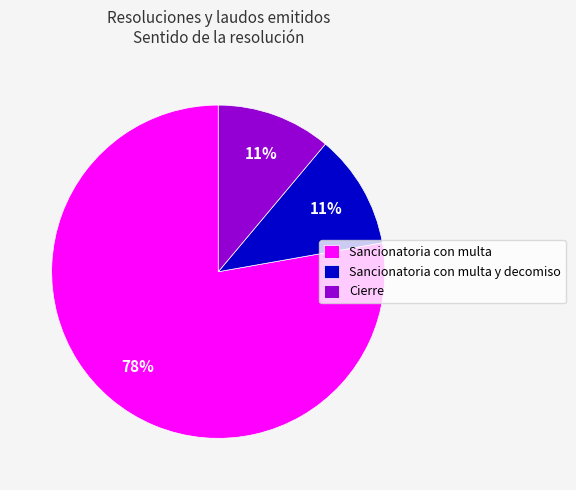

Combined, do Cierre and Sancionatoria con multa account for over 50%?

Yes